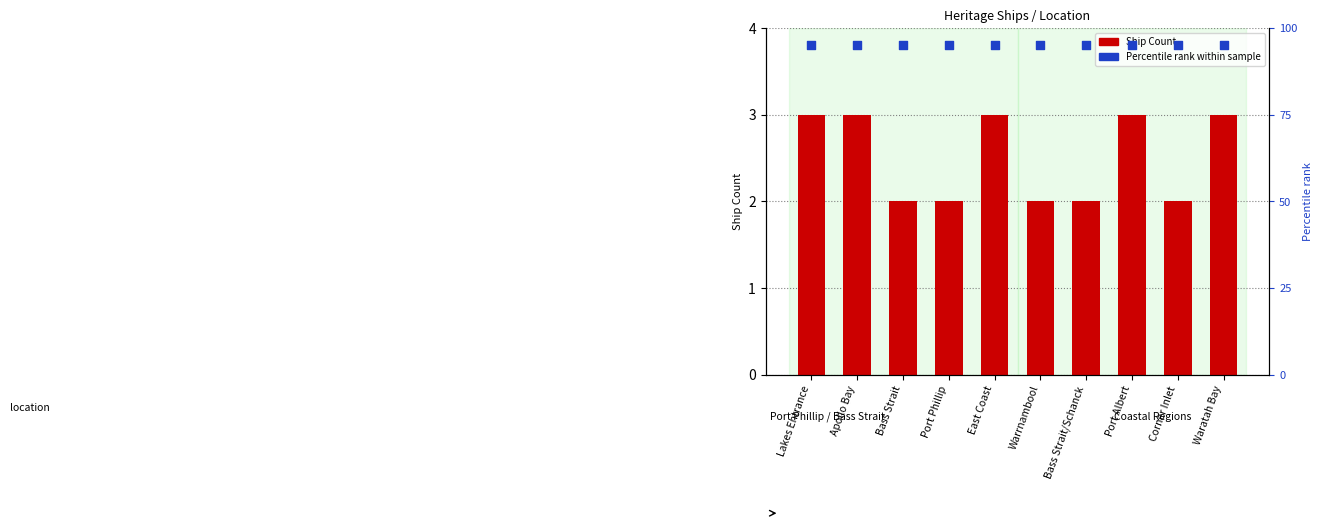

At which category is the sum across all series the highest?

Lakes Entrance